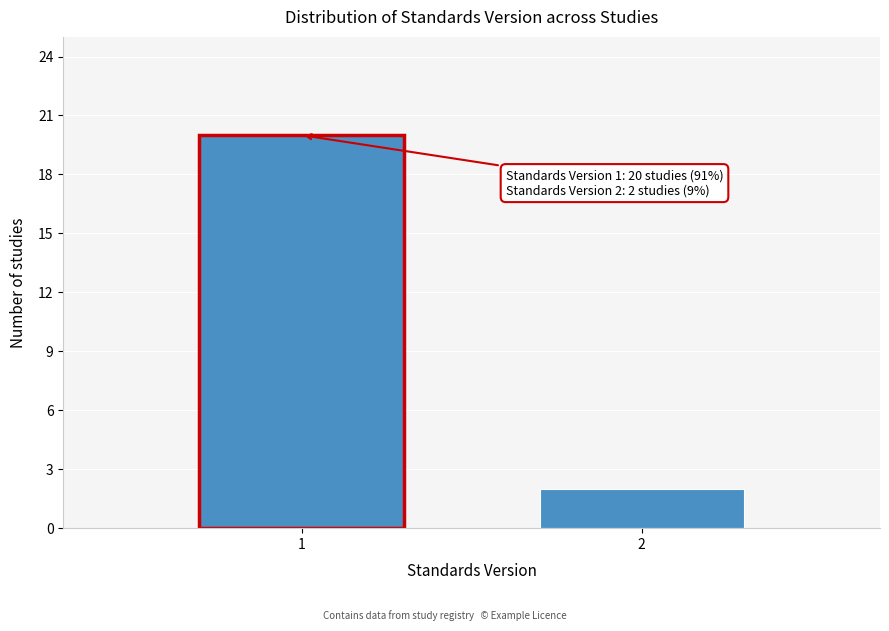

Reading right to left, transcribe all the data shown in this chart.

2	20